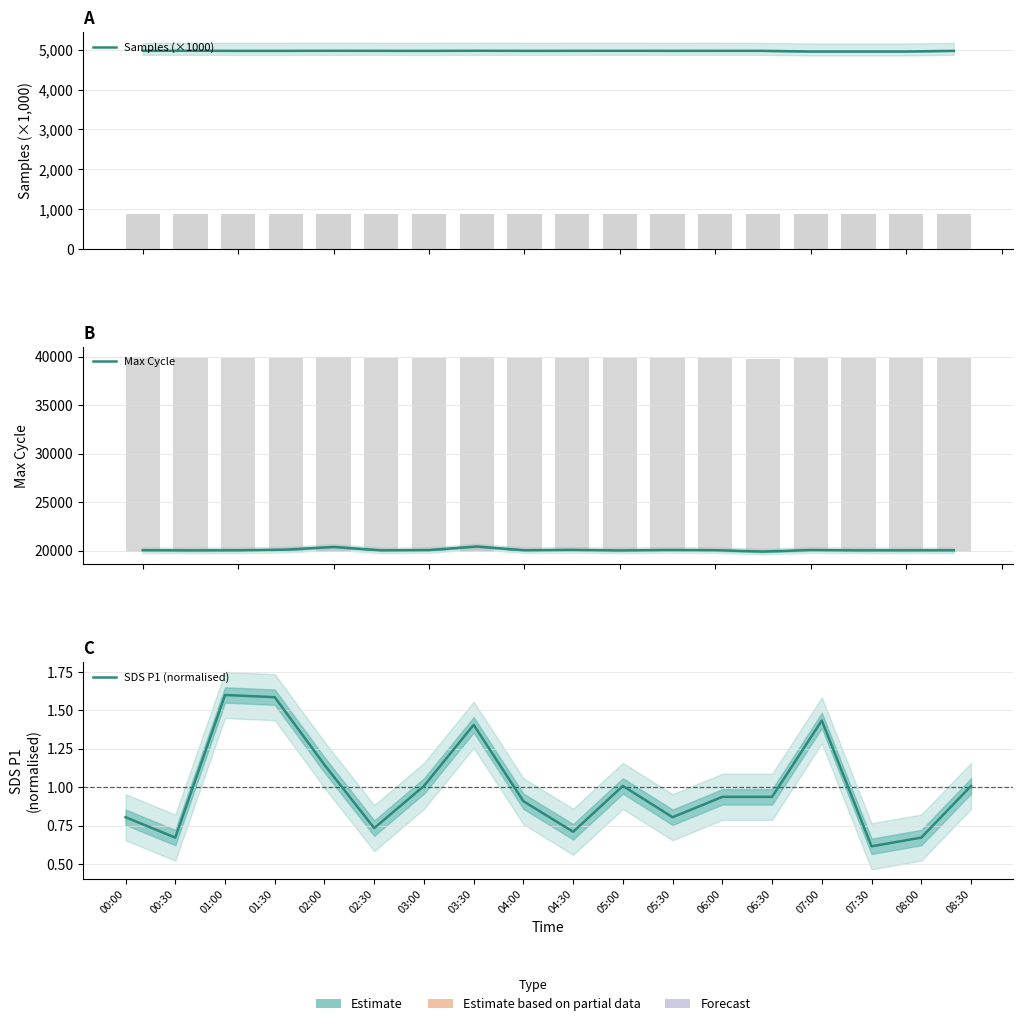

The Samples (×1000) series shows 7507.8 at 03:00. True or false?

False